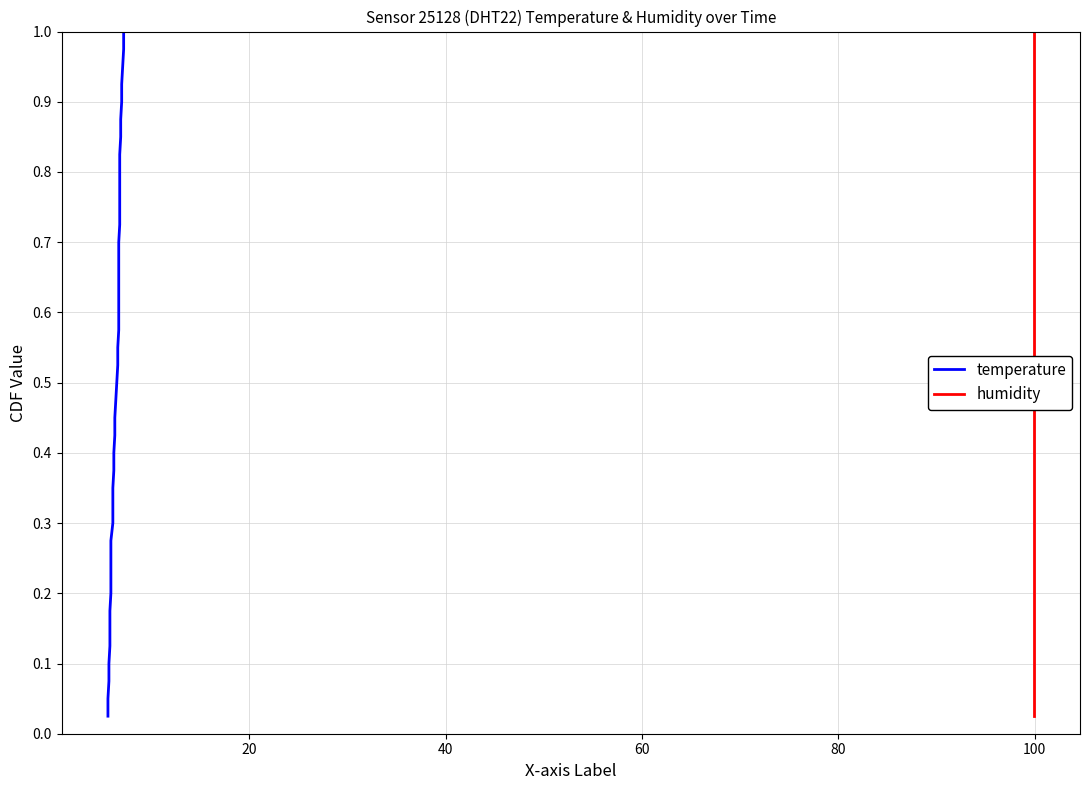

What is the value of the humidity point at the 14th from the left?

0.3